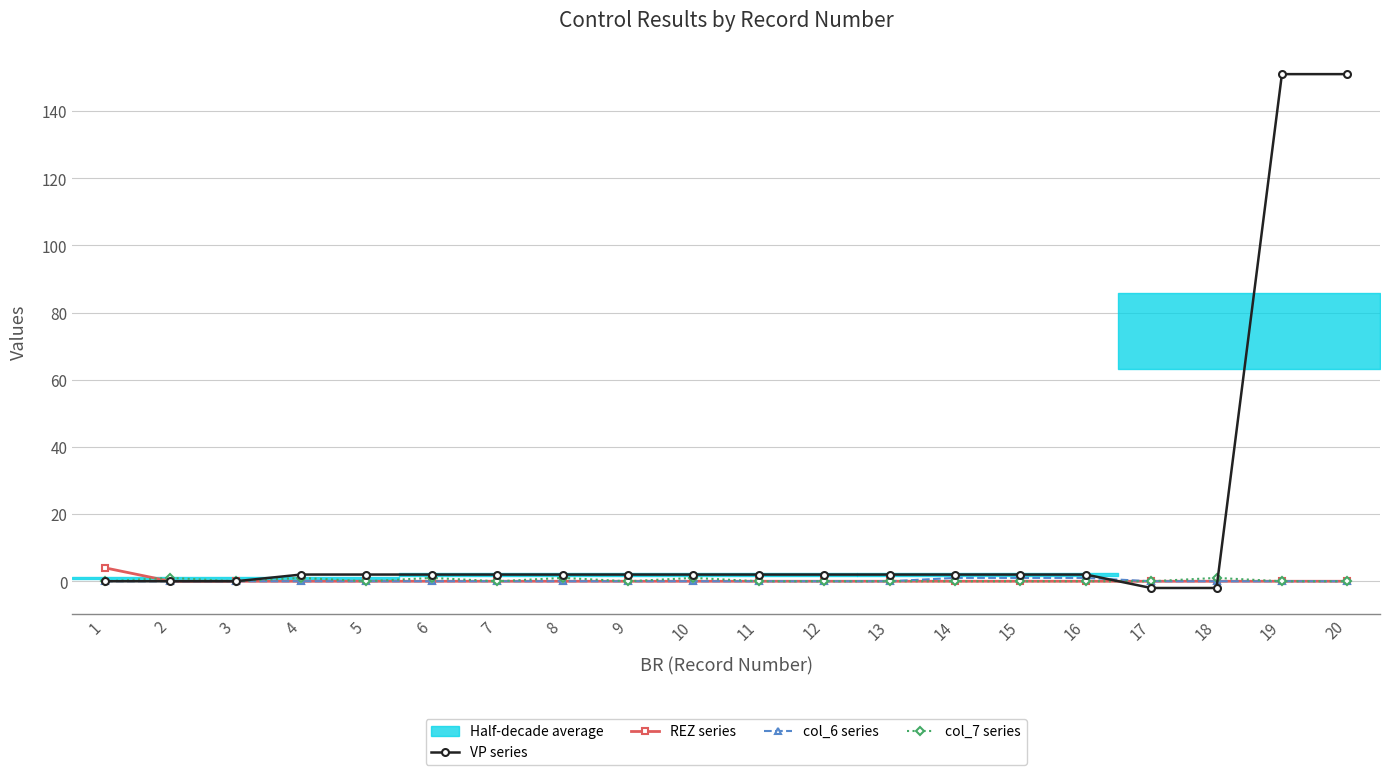

What is the difference between the highest and lowest values at 19?

151